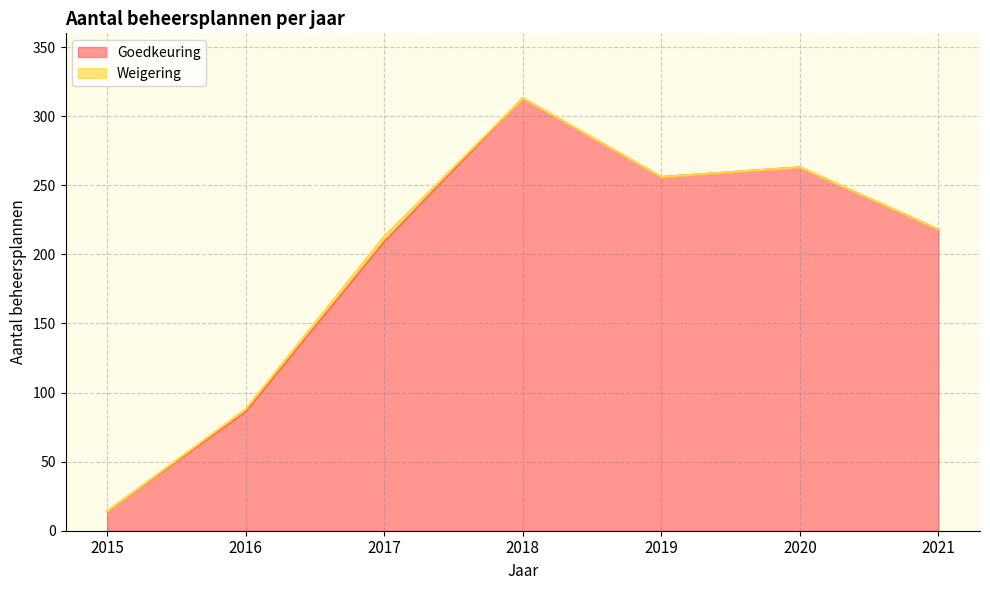

What is the approximate value at 2021?

218